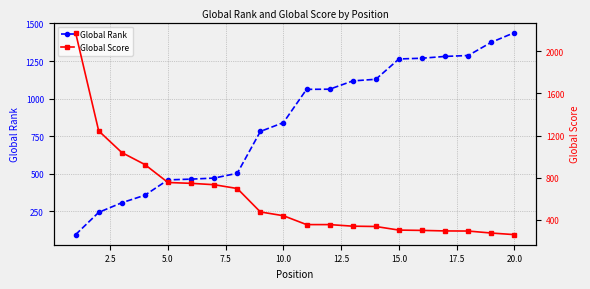

What is the highest value of the Global Rank series?

1439